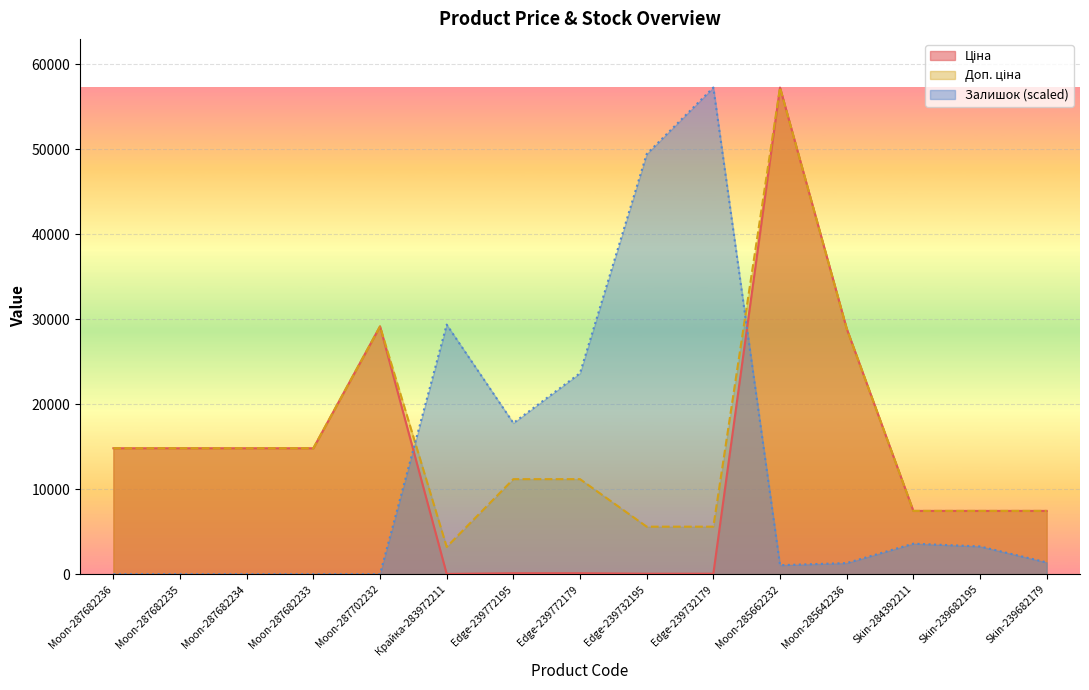

How many data points in Залишок are above 1386?

8